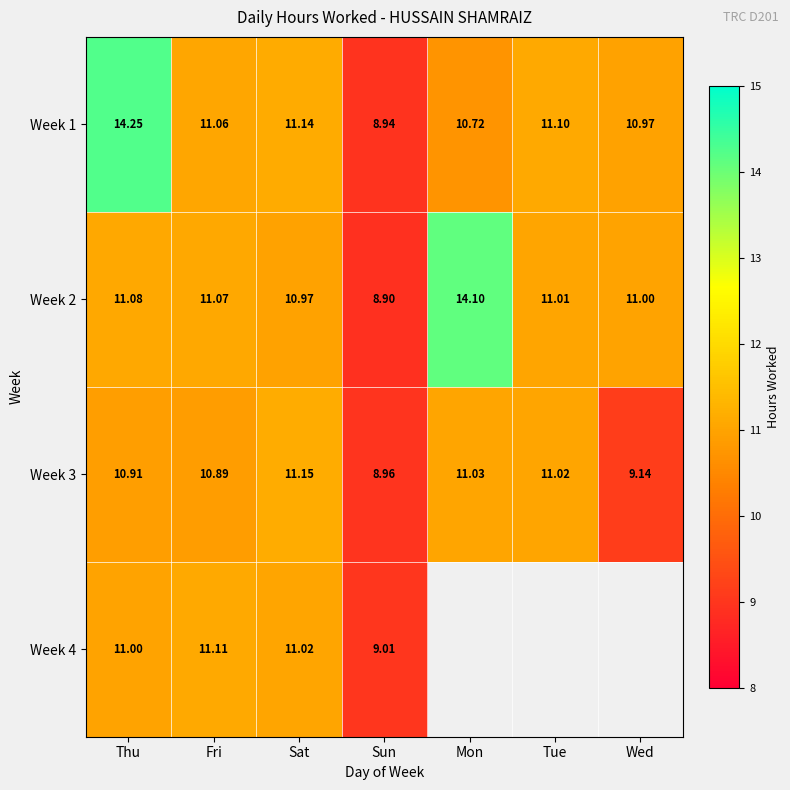

Where is Week 2 nearest to the value 11?

Wed